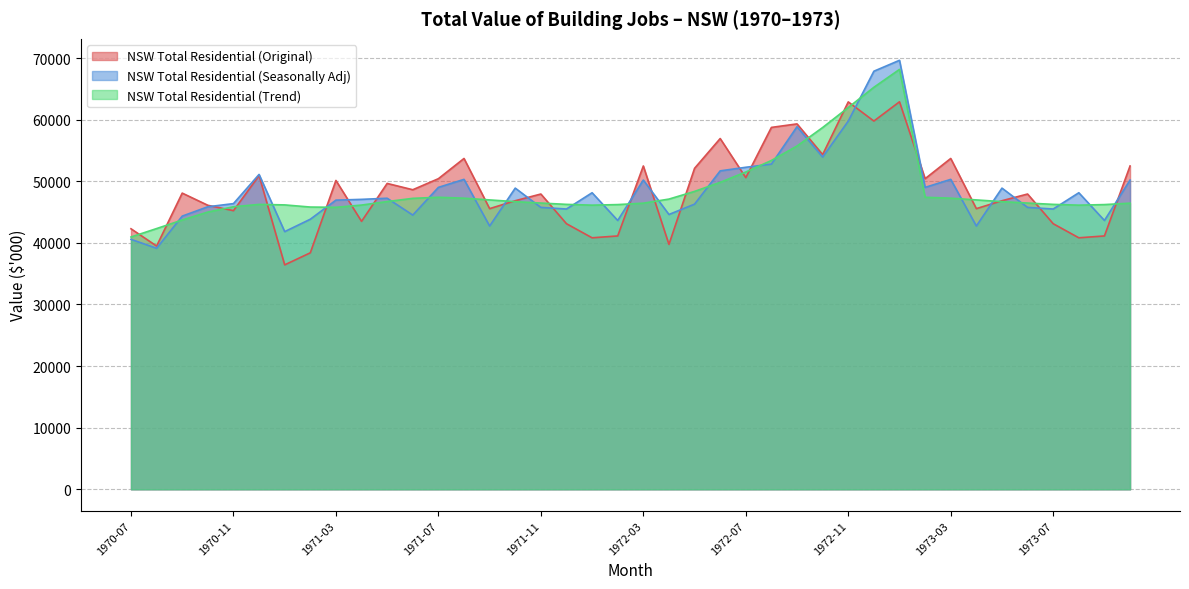

Which series ends up on top after the final intersection of NSW Total Residential (Original) and NSW Total Residential (Seasonally Adj)?

NSW Total Residential (Original)